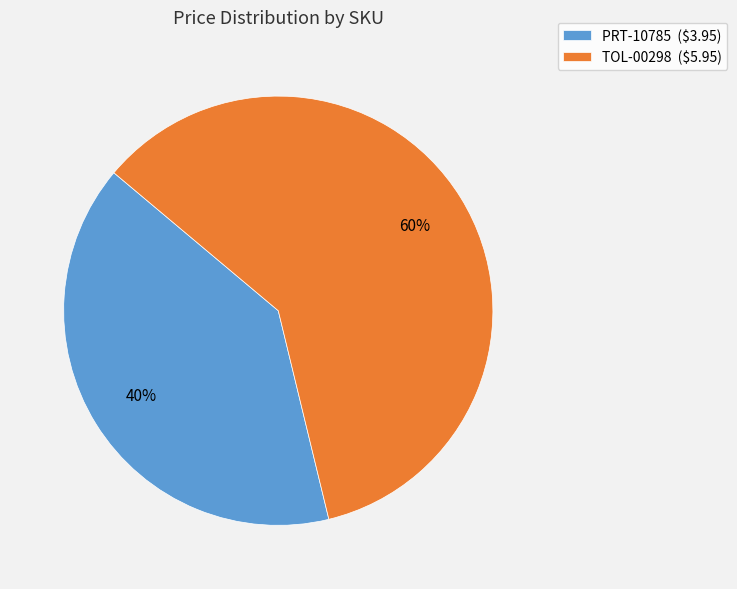

Does any single category account for the majority?

Yes